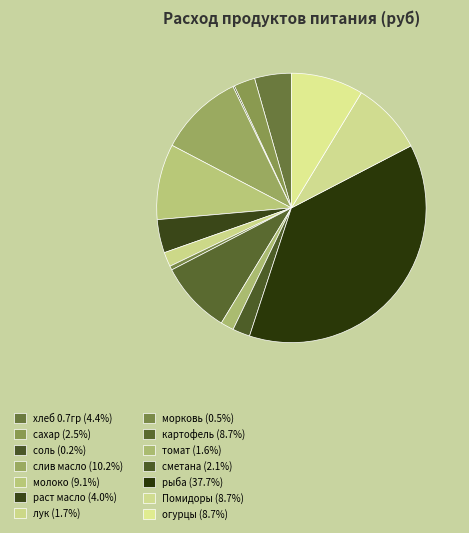

What is the total percentage of рыба and лук?

39.4%